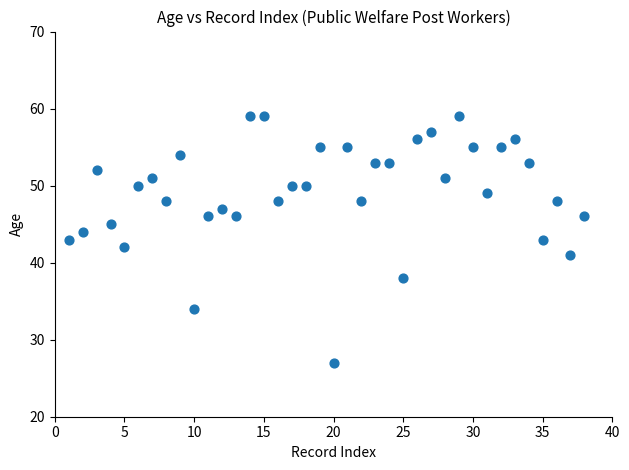

What is the range of X values (max minus min)?

37